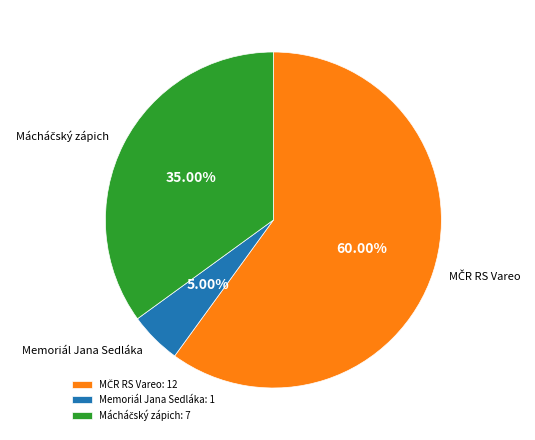

Is there any slice that represents more than half of the pie?

Yes